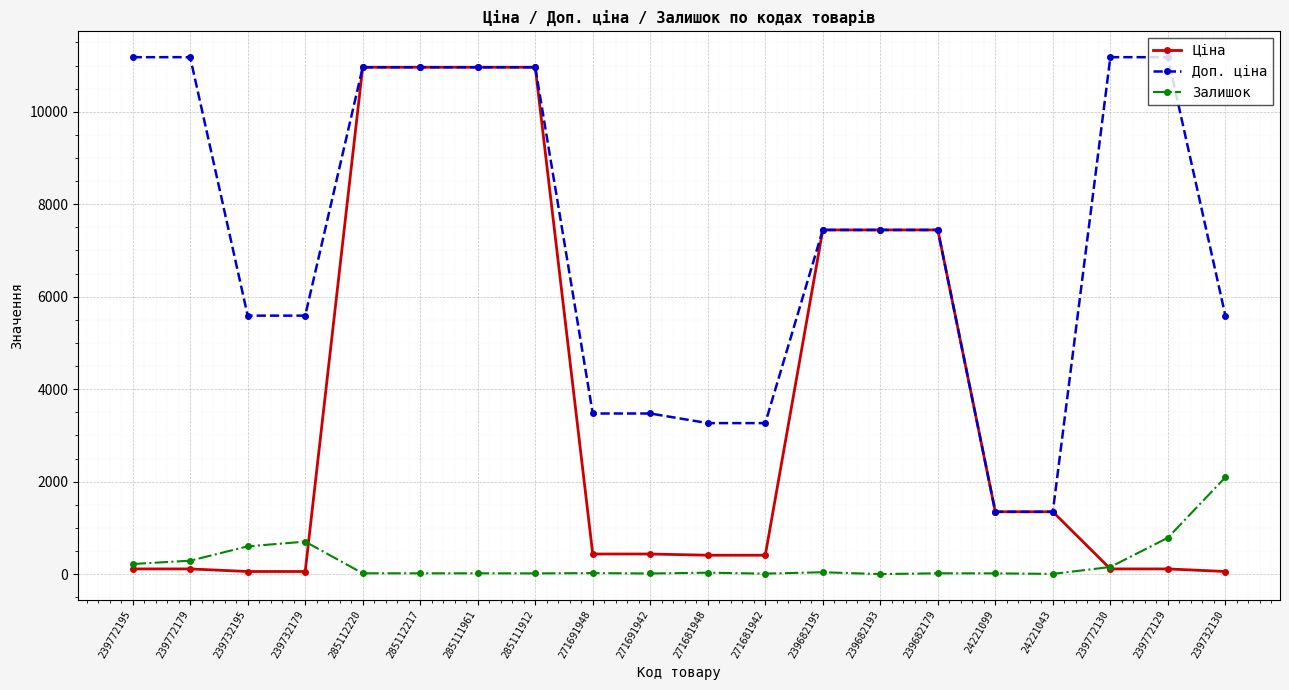

Does the chart have visible grid lines?

Yes